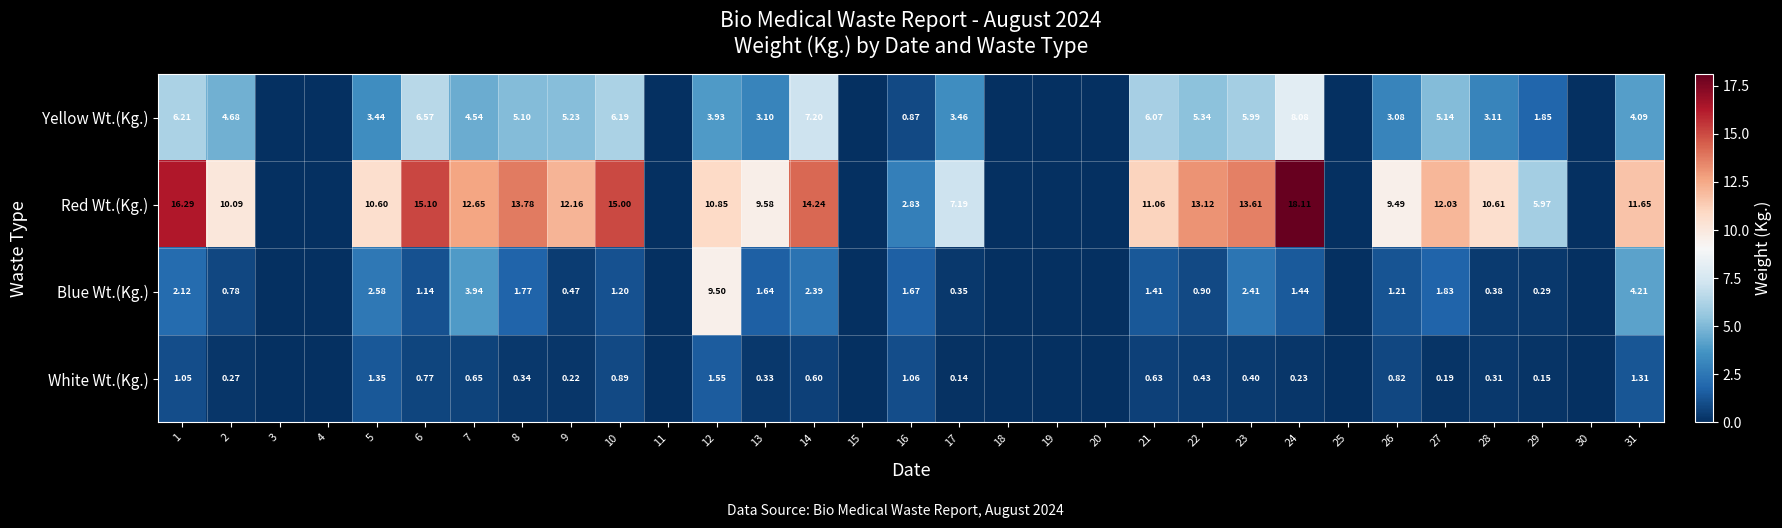

At 22, list the series in order from largest to smallest.

Red Wt.(Kg.), Yellow Wt.(Kg.), Blue Wt.(Kg.), White Wt.(Kg.)